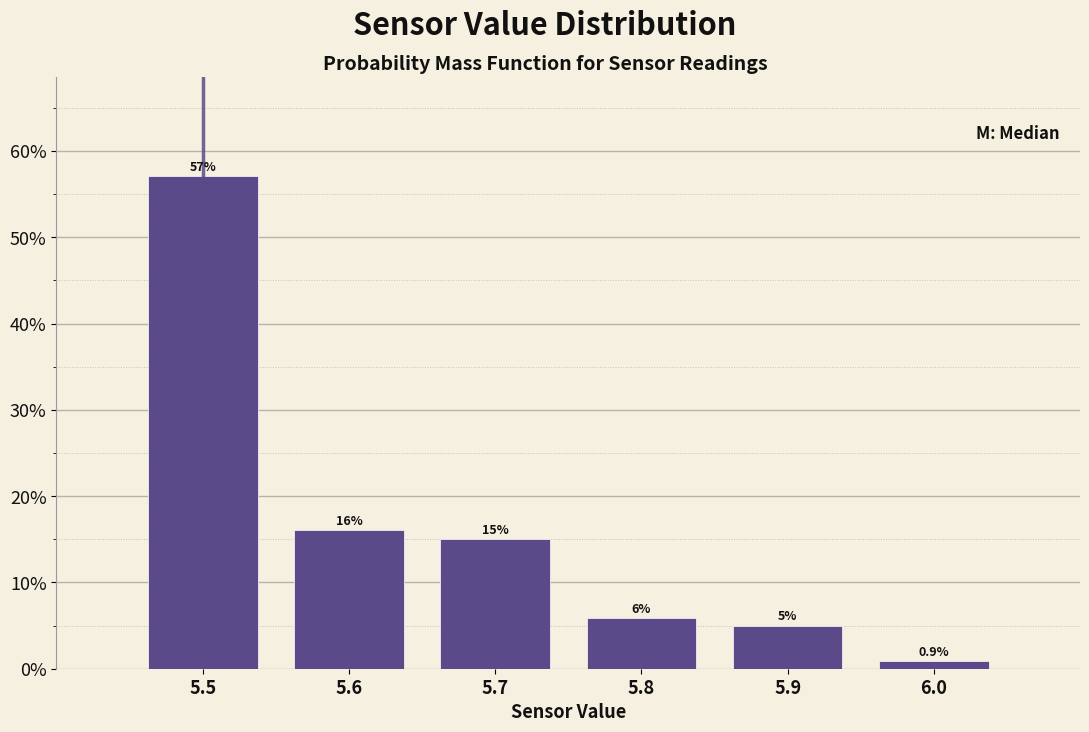

Which range on the x-axis has the tallest bar?

5.45 to 5.55